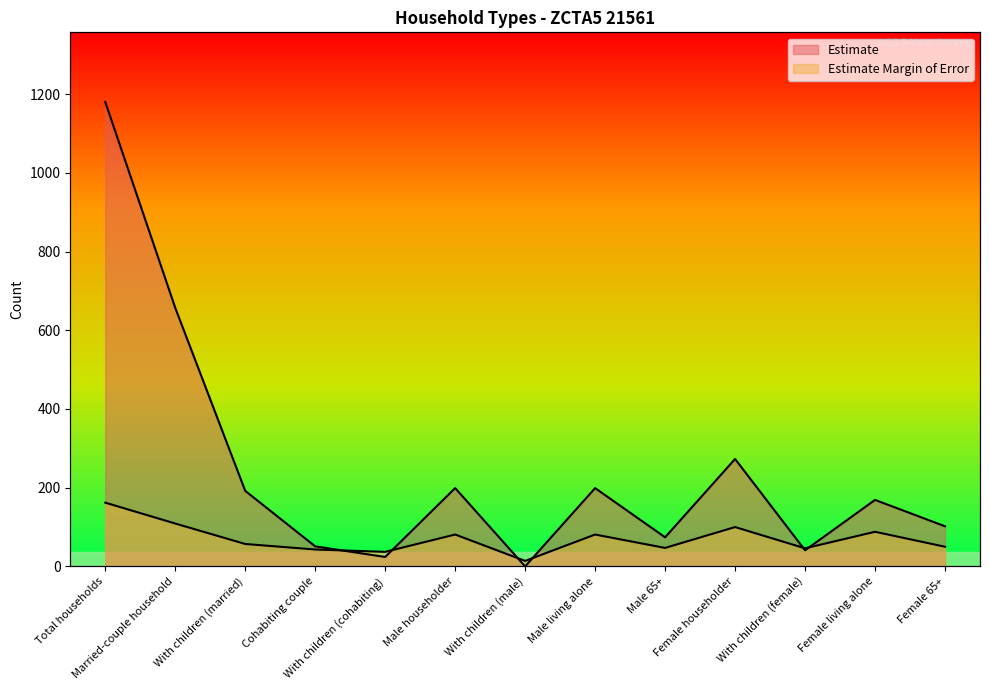

What position from the right is Female 65+?

1